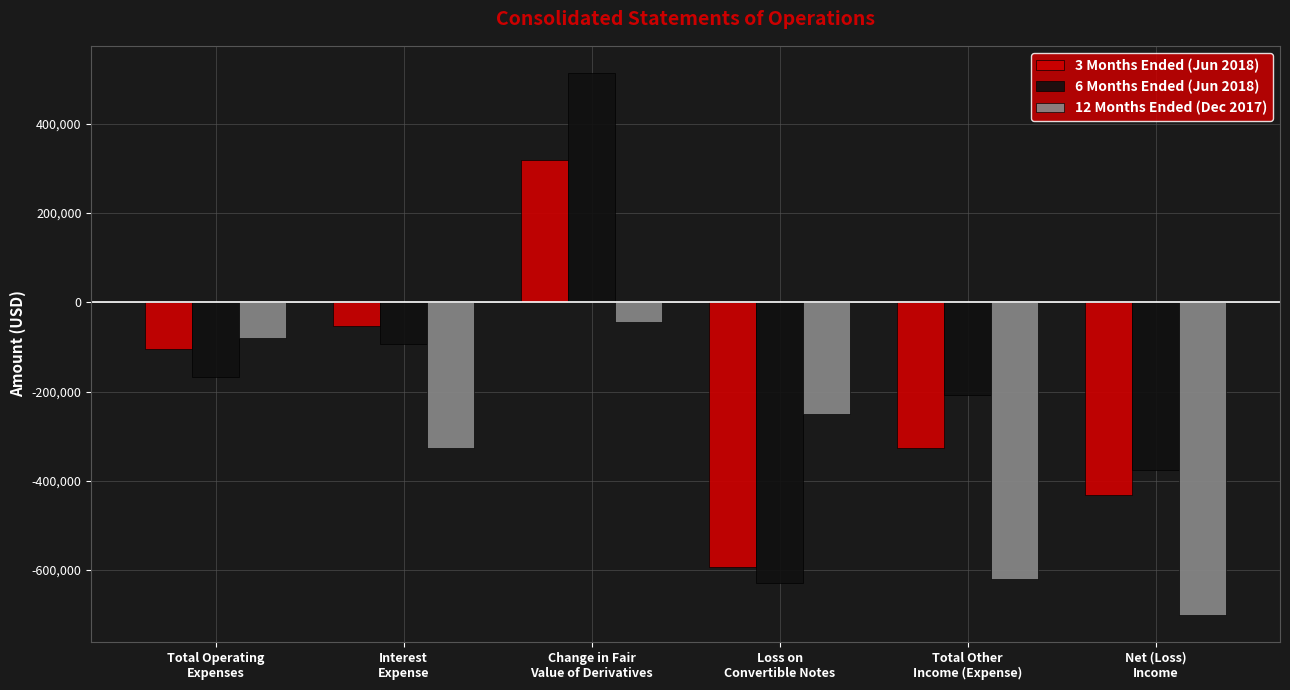

List the labels in order of 3 Months Ended (Jun 2018) value, largest first.

Change in Fair
Value of Derivatives, Interest
Expense, Total Operating
Expenses, Total Other
Income (Expense), Net (Loss)
Income, Loss on
Convertible Notes